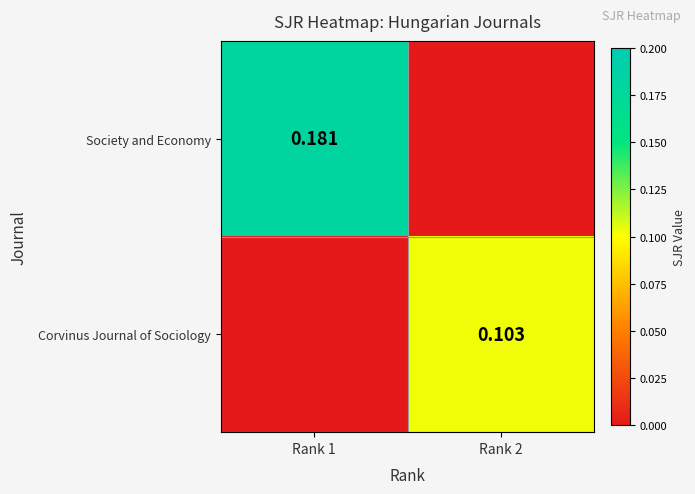

Is the value of Society and Economy at Rank 1 greater than the value of Corvinus Journal of Sociology at Rank 2?

Yes